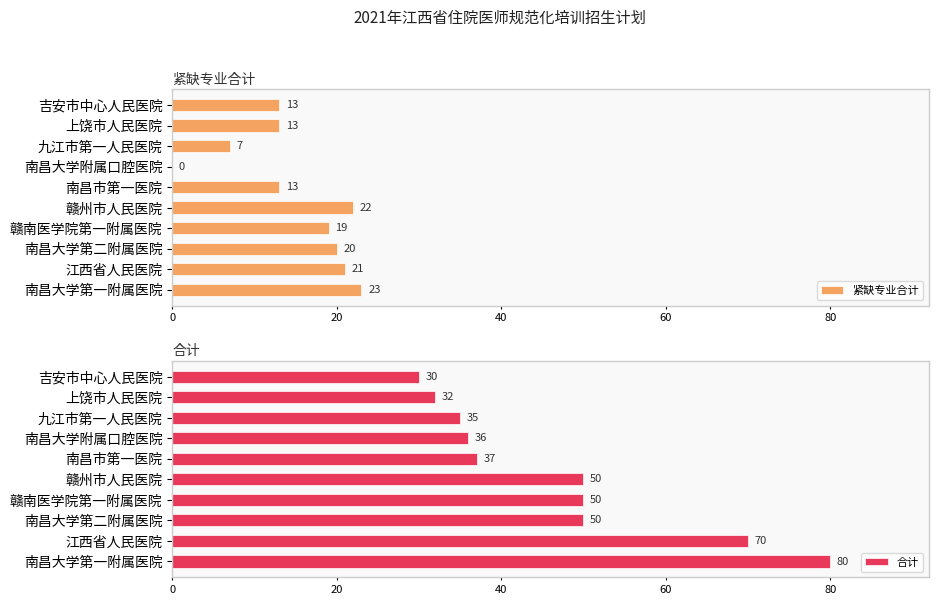

At which label does 合计 reach its minimum?

吉安市中心人民医院